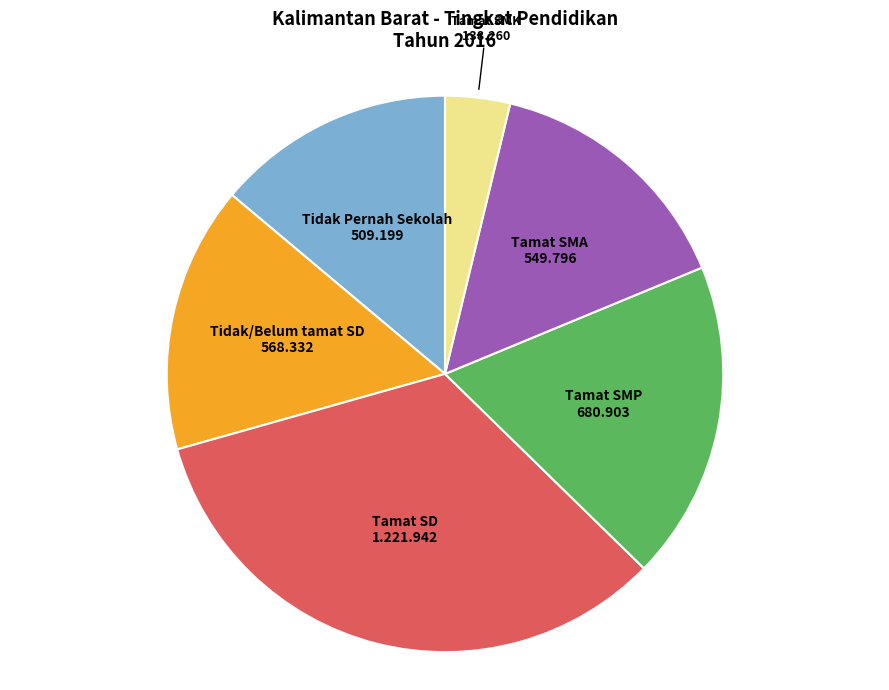

Do Tamat SD and Tamat SMK together represent more than half of the pie?

No